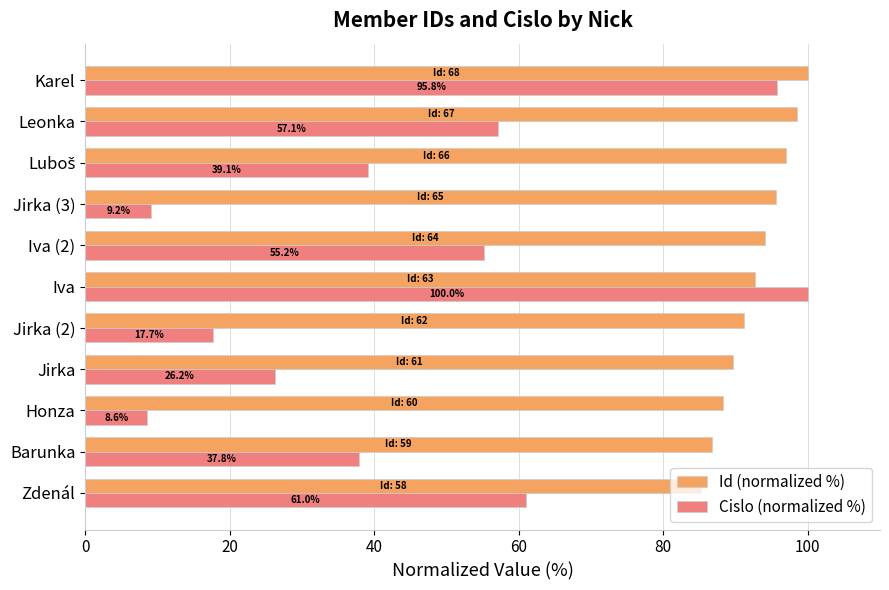

Which series changed the most between Jirka and Jirka (3)?

Cislo (normalized %)